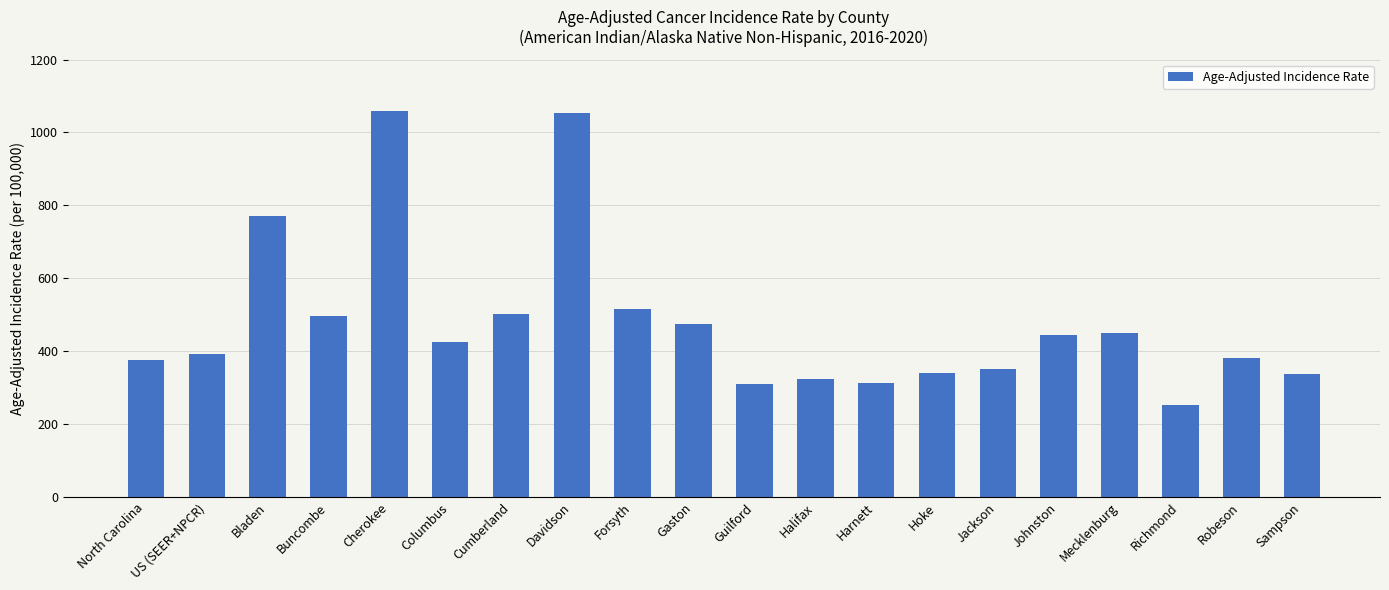

Is it true that the value at Davidson is 1748.7?

False